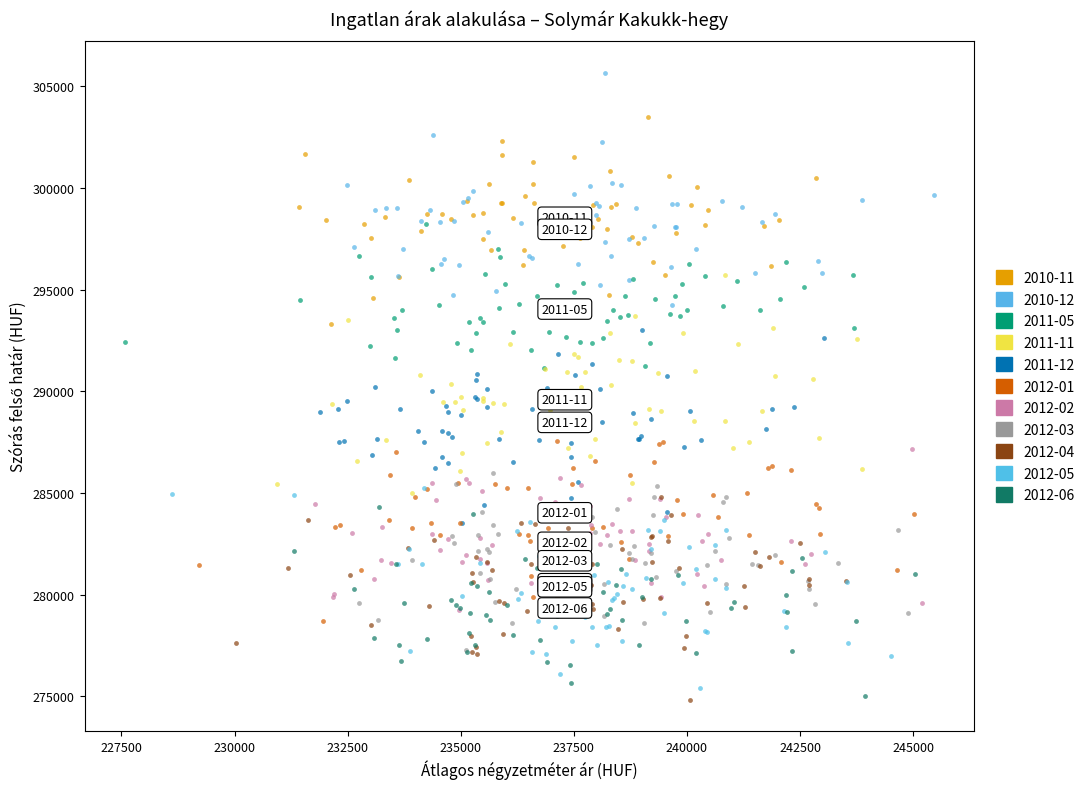

Which series reaches the maximum Y coordinate?

2010-12